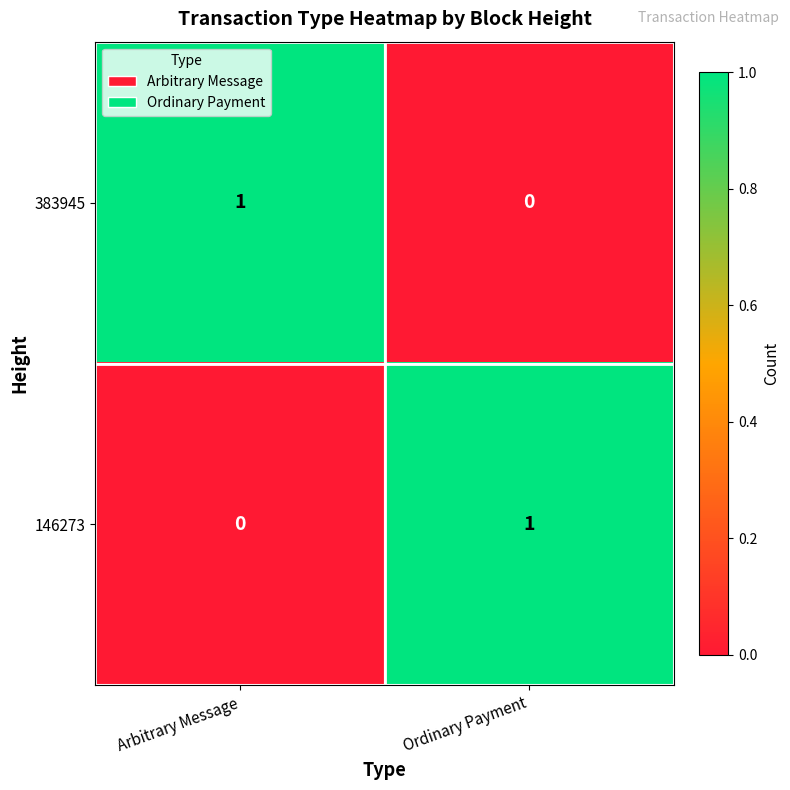

At which label is 146273 closest to 0?

Arbitrary Message